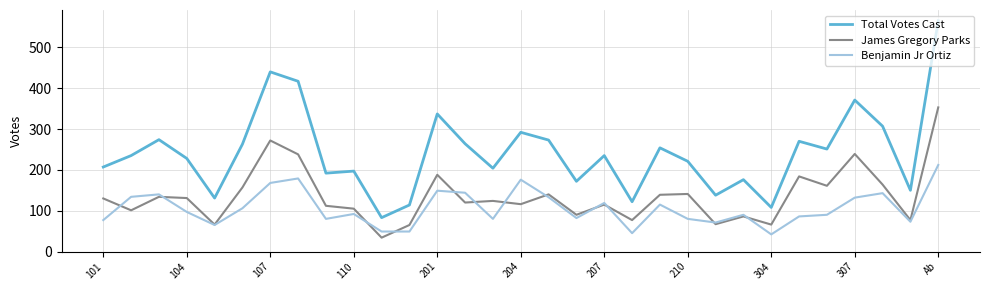

List the series in order of their overall mean, highest first.

Total Votes Cast, James Gregory Parks, Benjamin Jr Ortiz